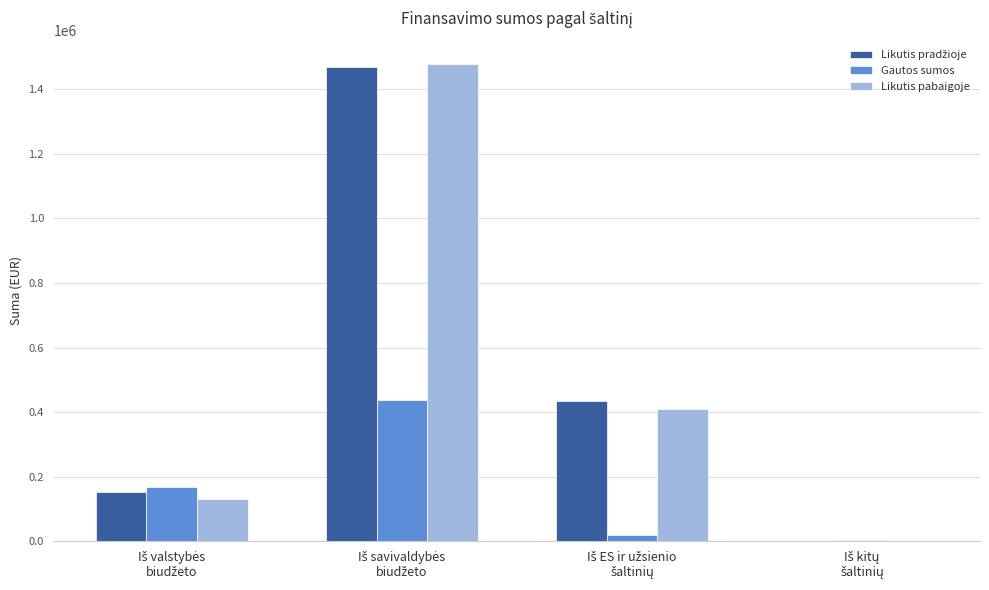

What is the sum of all Likutis pabaigoje values?

2018427.1